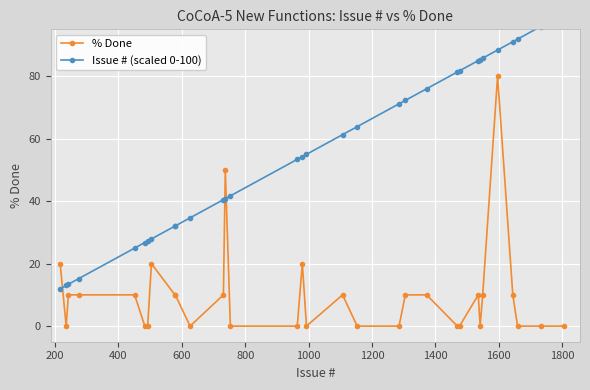

What is the value of the % Done point at the 3rd from the left?

10